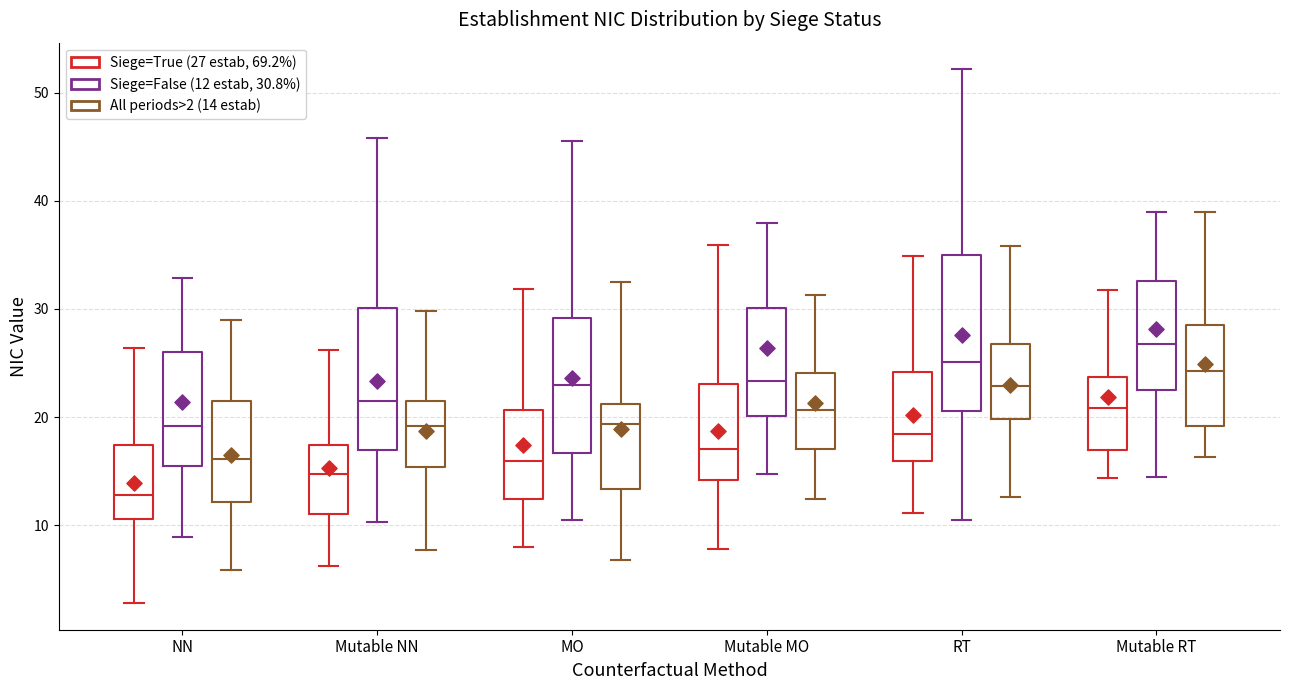

Reading left to right, transcribe this box plot: for each box, give where its median line is, the range the box spans, and where its two whiskers end, as read against the y-axis. The values are not printed on the chart, so give them approximately, as read against the axis.

NN (Siege=True (27 estab, 69.2%)): median 13, box 11 to 17, whiskers 3 to 26
NN (Siege=False (12 estab, 30.8%)): median 19, box 15 to 26, whiskers 9 to 33
NN (All periods>2 (14 estab)): median 16, box 12 to 21, whiskers 6 to 29
Mutable NN (Siege=True (27 estab, 69.2%)): median 15, box 11 to 17, whiskers 6 to 26
Mutable NN (Siege=False (12 estab, 30.8%)): median 22, box 17 to 30, whiskers 10 to 46
Mutable NN (All periods>2 (14 estab)): median 19, box 15 to 22, whiskers 8 to 30
MO (Siege=True (27 estab, 69.2%)): median 16, box 12 to 21, whiskers 8 to 32
MO (Siege=False (12 estab, 30.8%)): median 23, box 17 to 29, whiskers 10 to 46
MO (All periods>2 (14 estab)): median 19, box 13 to 21, whiskers 7 to 33
Mutable MO (Siege=True (27 estab, 69.2%)): median 17, box 14 to 23, whiskers 8 to 36
Mutable MO (Siege=False (12 estab, 30.8%)): median 23, box 20 to 30, whiskers 15 to 38
Mutable MO (All periods>2 (14 estab)): median 21, box 17 to 24, whiskers 12 to 31
RT (Siege=True (27 estab, 69.2%)): median 18, box 16 to 24, whiskers 11 to 35
RT (Siege=False (12 estab, 30.8%)): median 25, box 21 to 35, whiskers 11 to 52
RT (All periods>2 (14 estab)): median 23, box 20 to 27, whiskers 13 to 36
Mutable RT (Siege=True (27 estab, 69.2%)): median 21, box 17 to 24, whiskers 14 to 32
Mutable RT (Siege=False (12 estab, 30.8%)): median 27, box 22 to 33, whiskers 14 to 39
Mutable RT (All periods>2 (14 estab)): median 24, box 19 to 29, whiskers 16 to 39